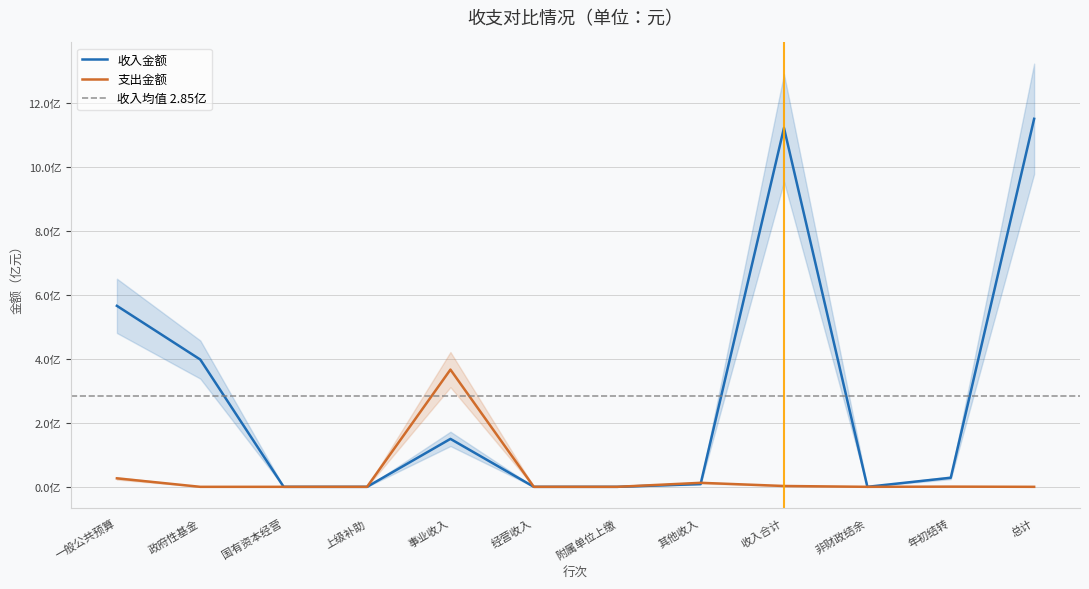

Rank the categories by value from lowest to highest.

国有资本经营, 上级补助, 经营收入, 附属单位上缴, 非财政结余, 其他收入, 年初结转, 事业收入, 政府性基金, 一般公共预算, 收入合计, 总计